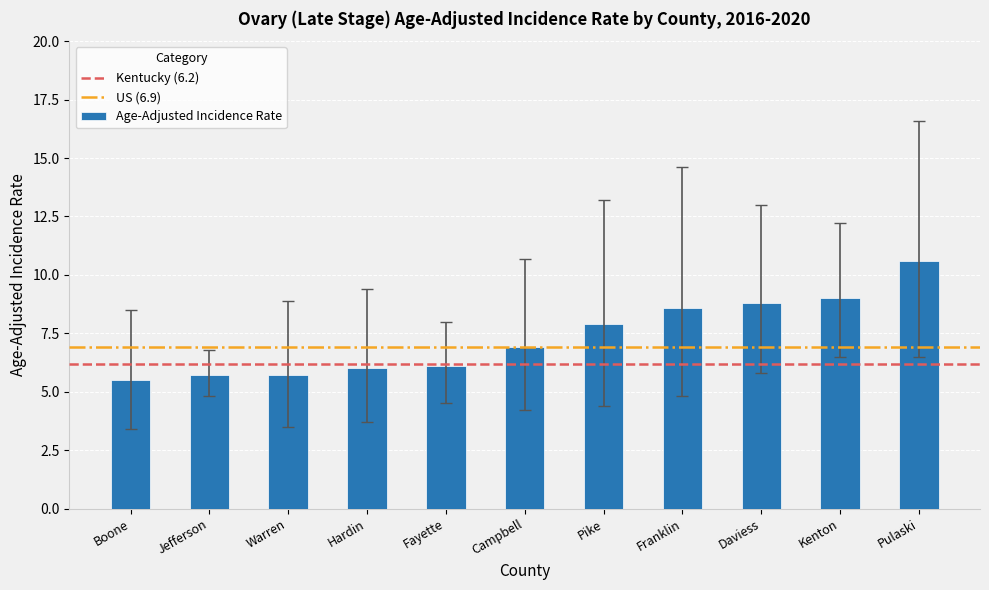

What position from the left is Fayette?

5